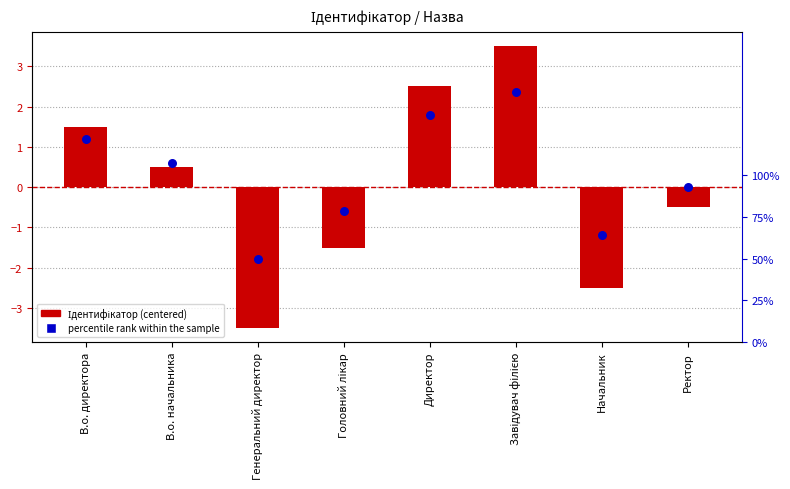

Which series reaches the minimum Y coordinate?

percentile rank within the sample